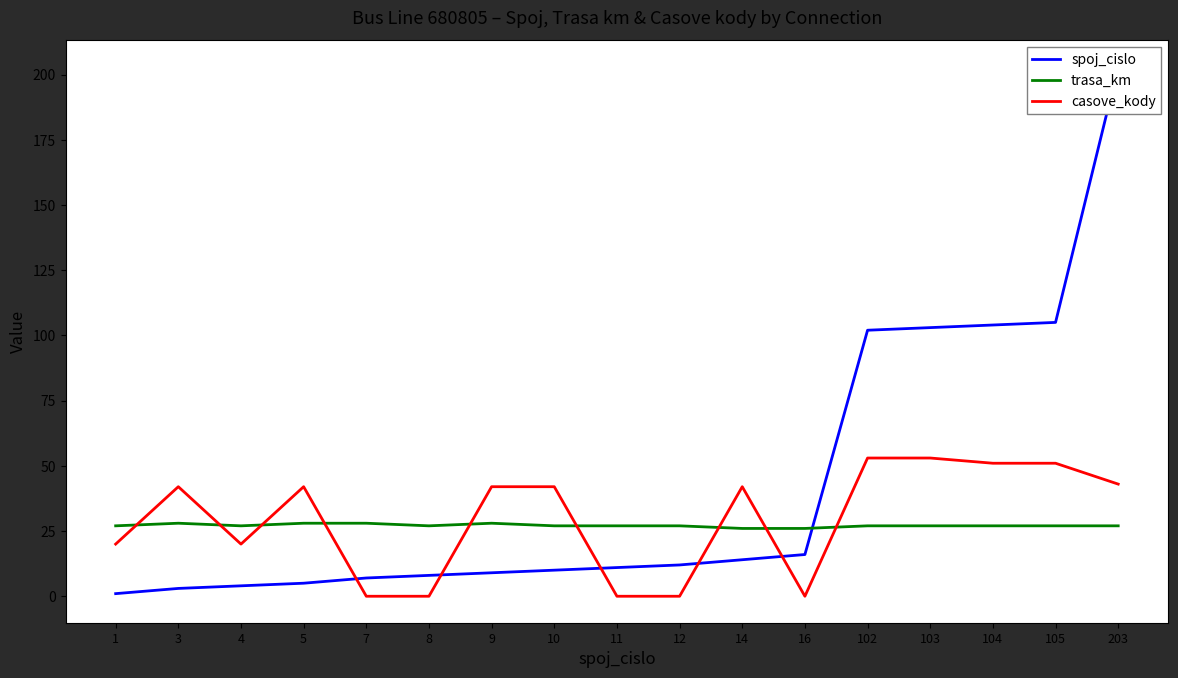

What is the difference between the maximum and minimum values in the trasa_km series?

2